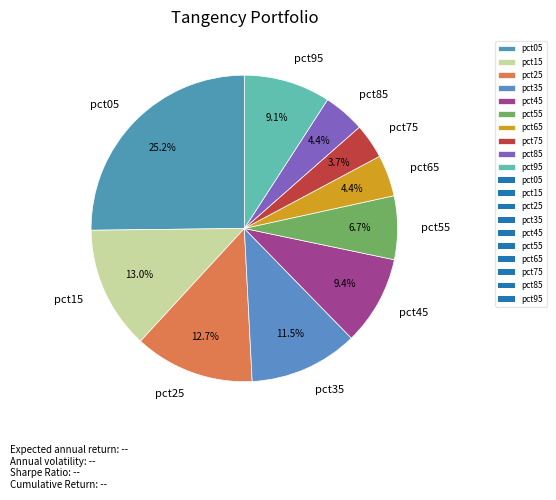

To the nearest percent, what portion does pct55 represent?

7%